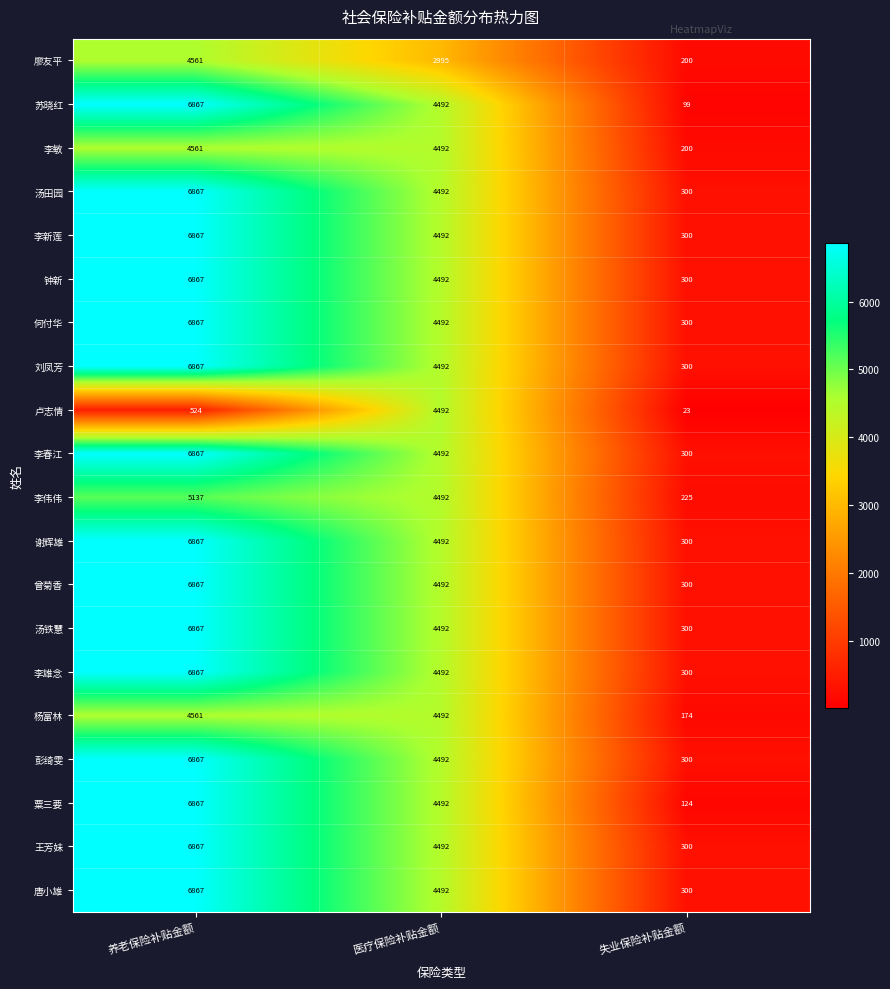

At which category is the sum across all series the highest?

养老保险补贴金额